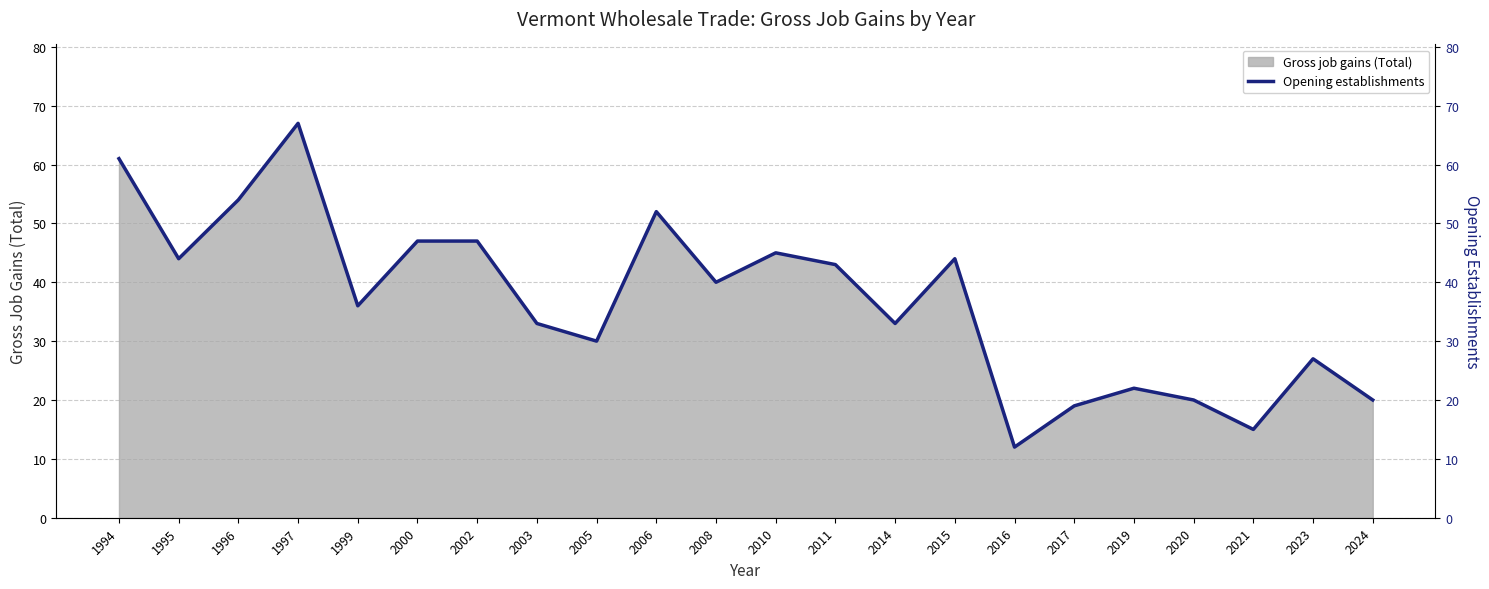

What is the value of the 10th point from the left?

52